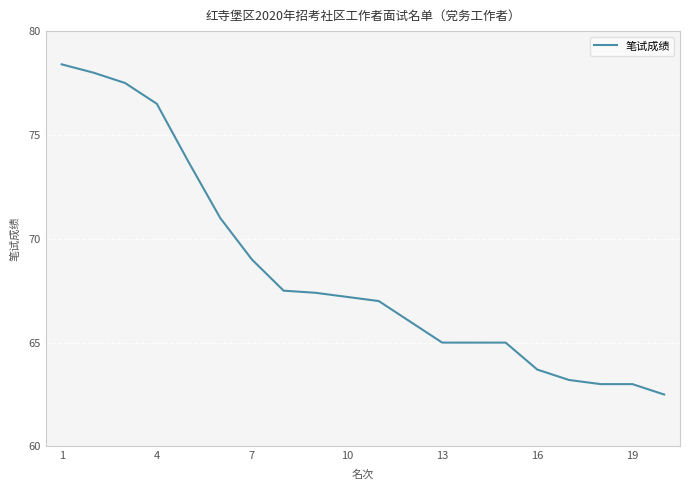

Is this an area chart (filled region under the line)?

No